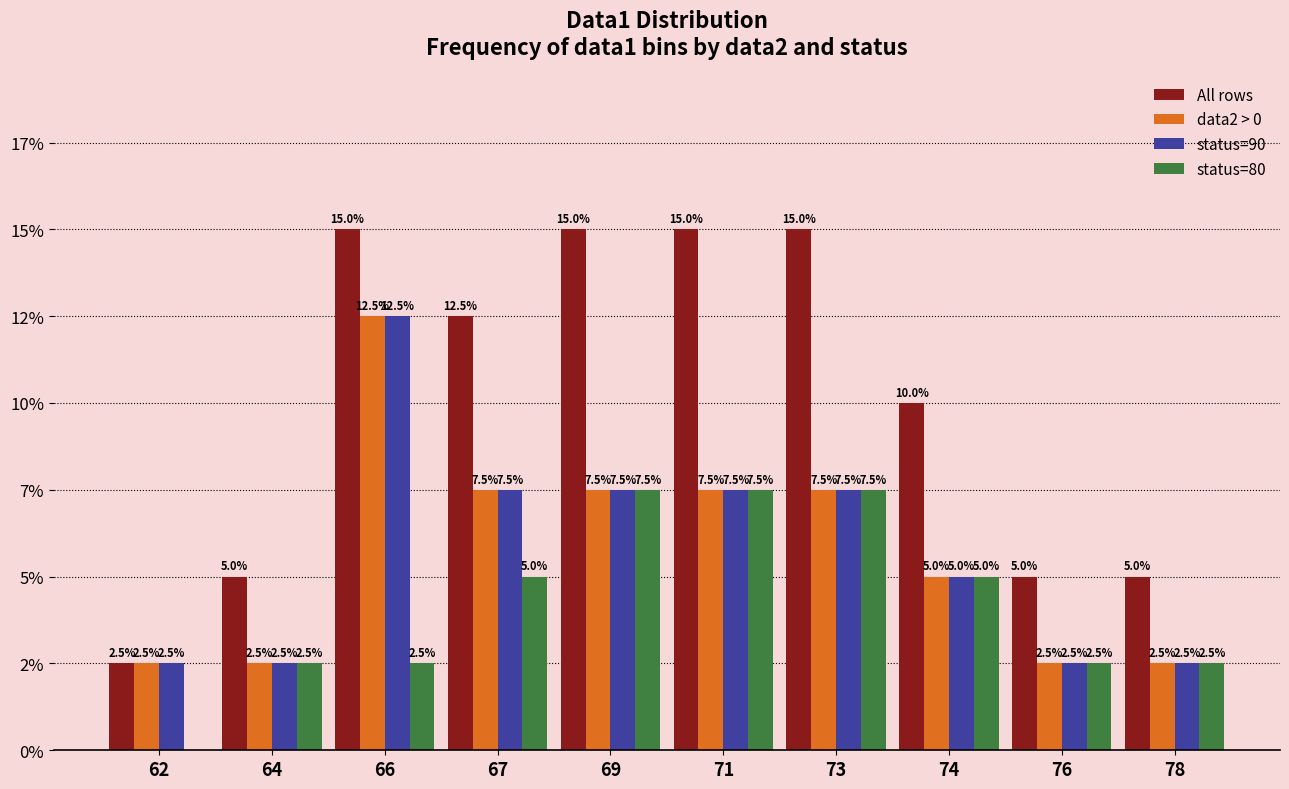

True or false: status=90 has a value of 7.5 at 73.

True